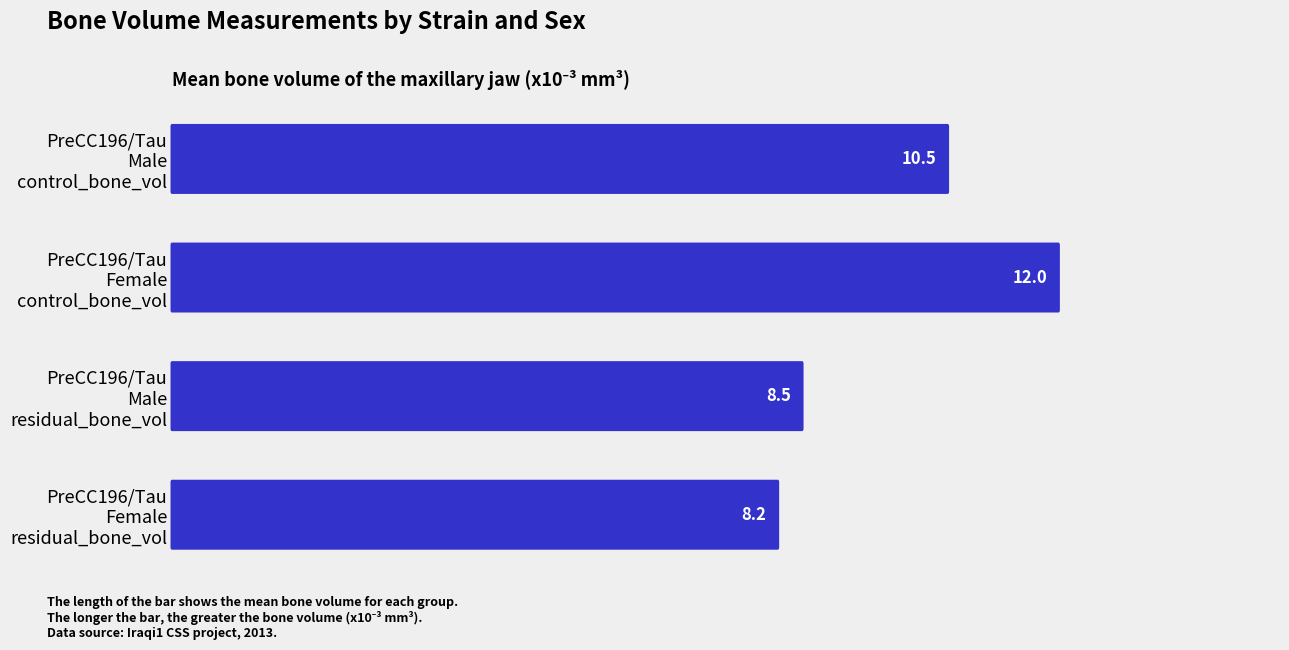

What is the change in value from 0 to 2?

+1.5